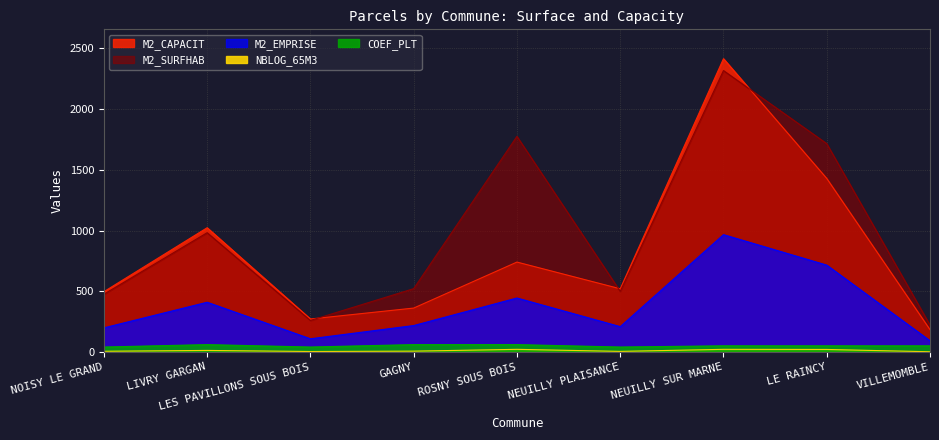

True or false: M2_SURFHAB has more than 0 interior local peaks.

True